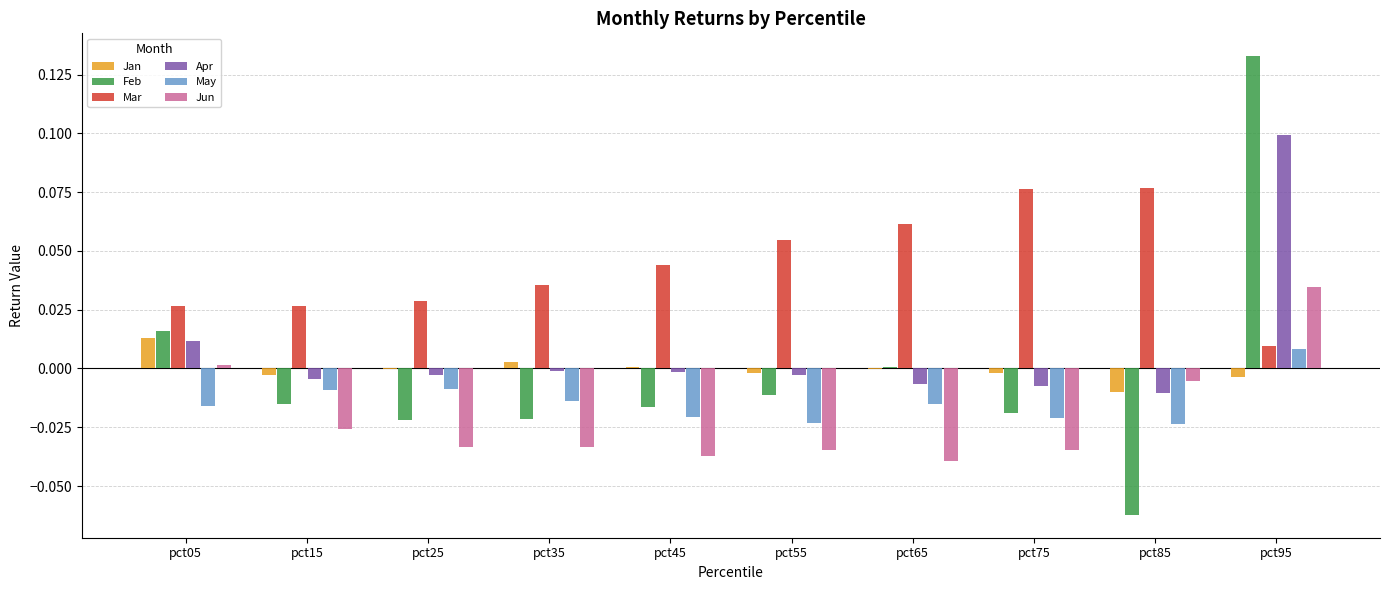

Which series changed the most between pct05 and pct95?

Feb